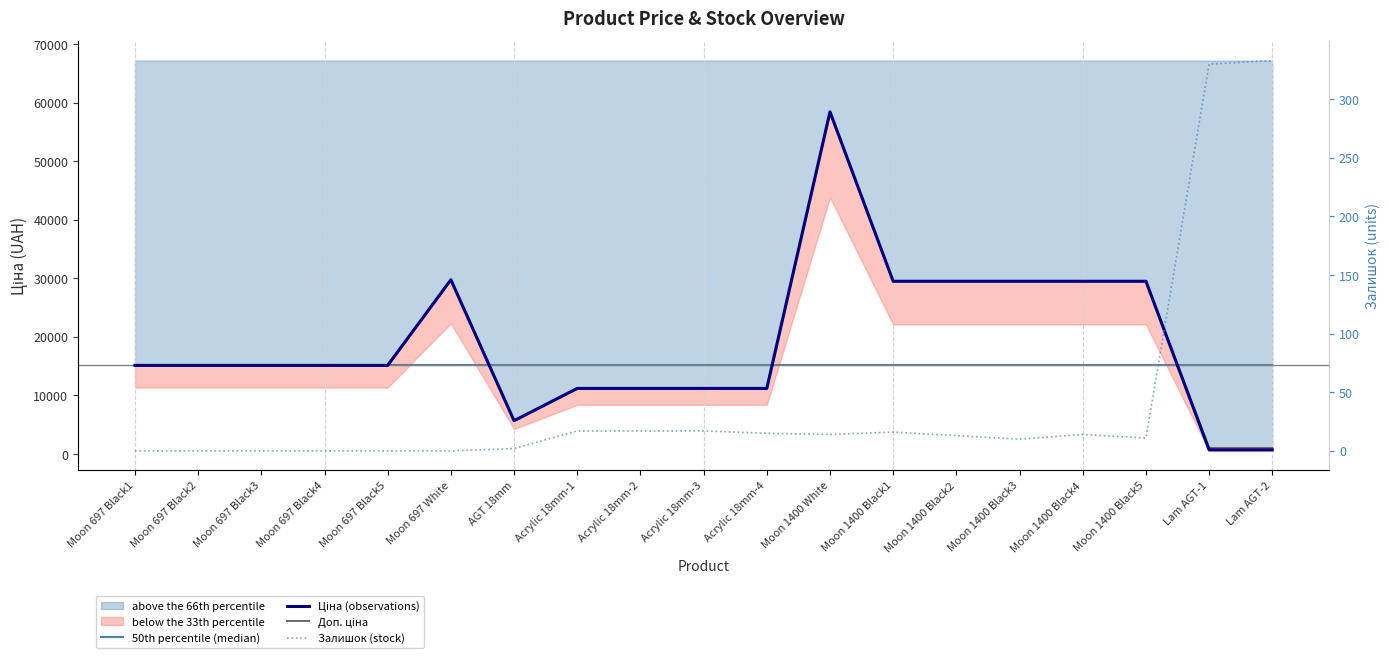

Reading right to left, extract all data points from this chart.

50th percentile (median): 15120.0	15120.0	15120.0	15120.0	15120.0	15120.0	15120.0	15120.0	15120.0	15120.0	15120.0	15120.0	15120.0	15120.0	15120.0	15120.0	15120.0	15120.0	15120.0
Ціна (observations): 693.7	693.7	29491.5	29491.5	29491.5	29491.5	29491.5	58426.5	11188.2	11188.2	11188.2	11188.2	5673.8	29747.2	15120.0	15120.0	15120.0	15120.0	15120.0
Доп. ціна: 1024.6	1024.6	29491.5	29491.5	29491.5	29491.5	29491.5	58426.5	11188.2	11188.2	11188.2	11188.2	5673.8	29747.2	15120.0	15120.0	15120.0	15120.0	15120.0
Залишок (stock): 333.0	330.0	11.0	14.0	10.0	13.0	16.0	14.0	15.0	17.0	17.0	17.0	2.0	0.0	0.0	0.0	0.0	0.0	0.0